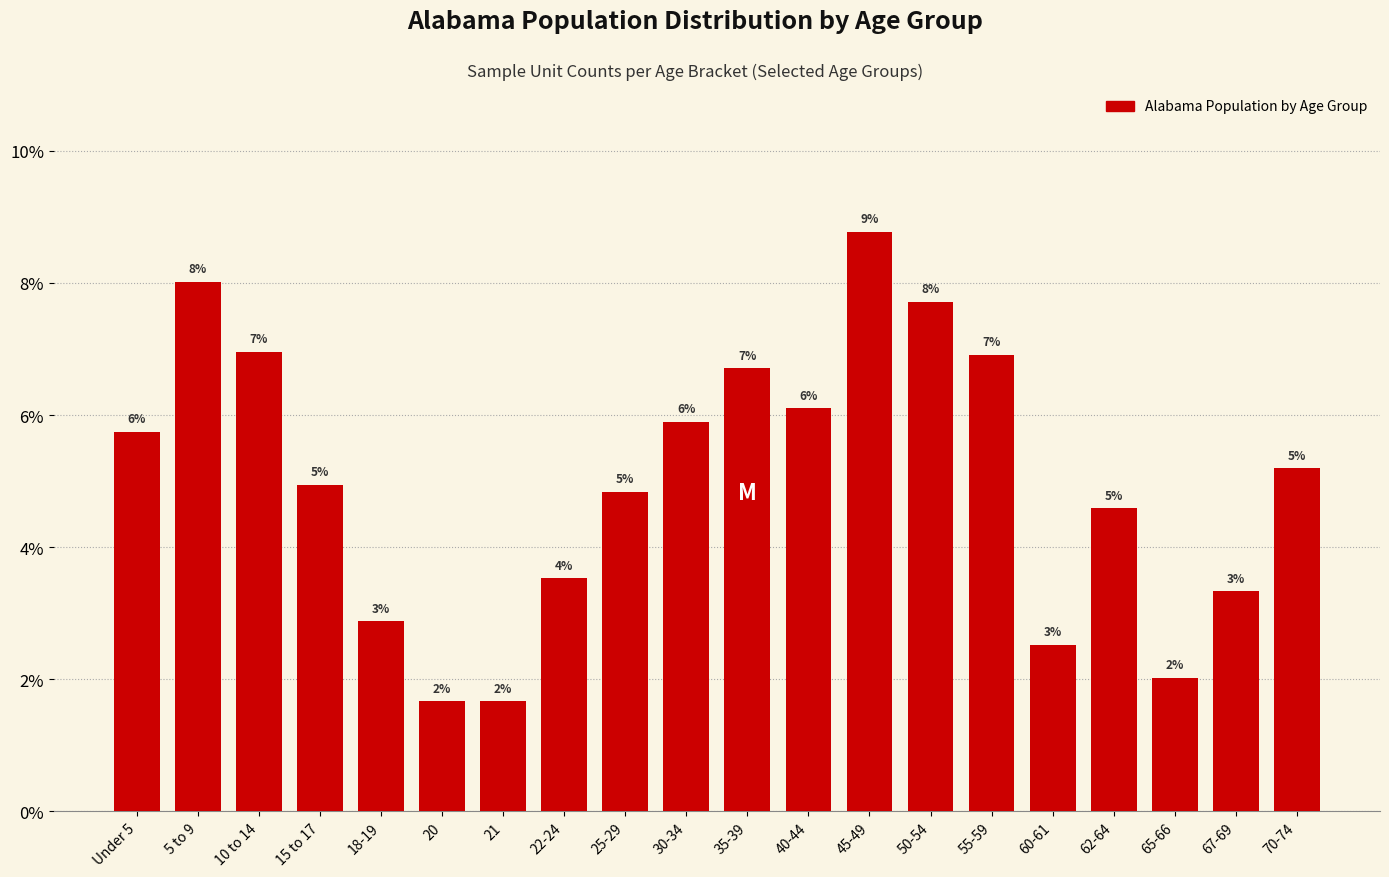

Are the bars horizontal?

No